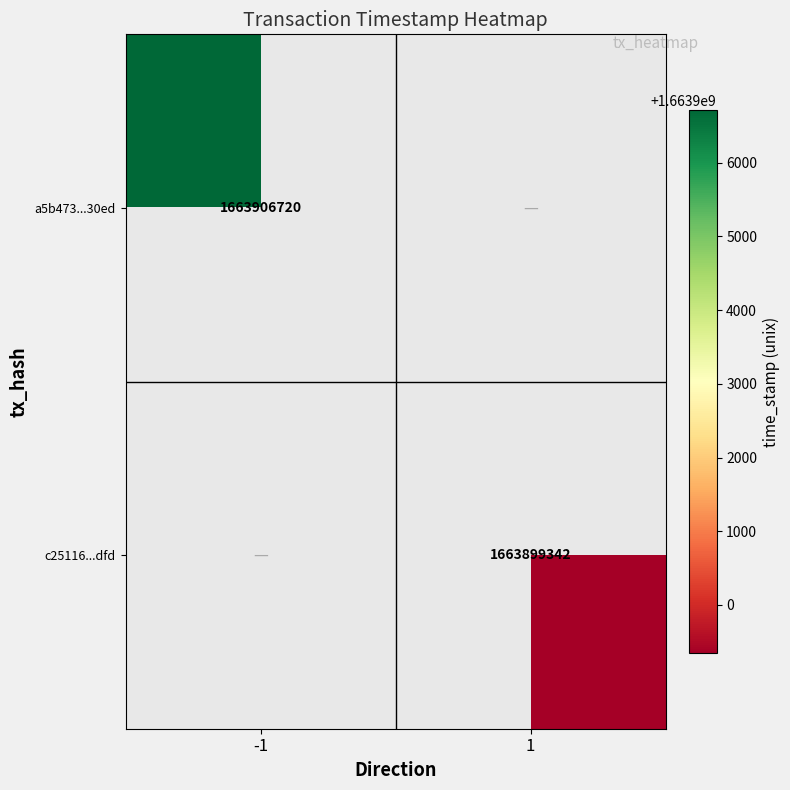

Is the value of c25116...dfd at 1 greater than the value of a5b473...30ed at -1?

No